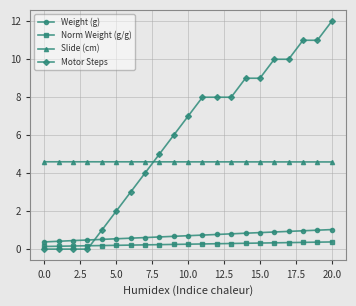

How many lines are shown in the chart?

4